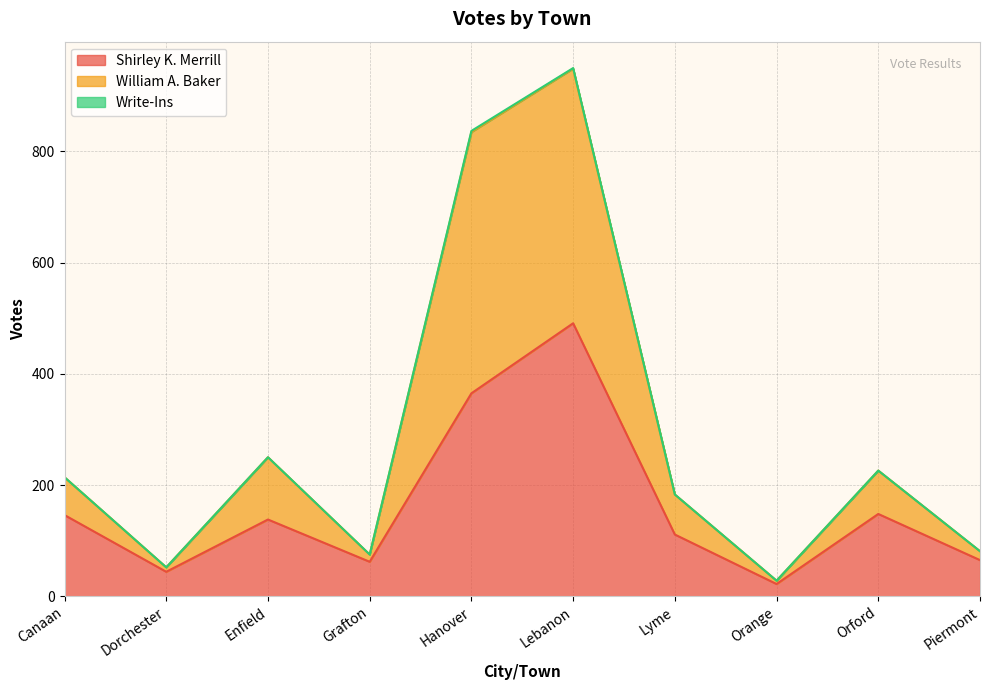

The value of Shirley K. Merrill at Piermont is 65. True or false?

True